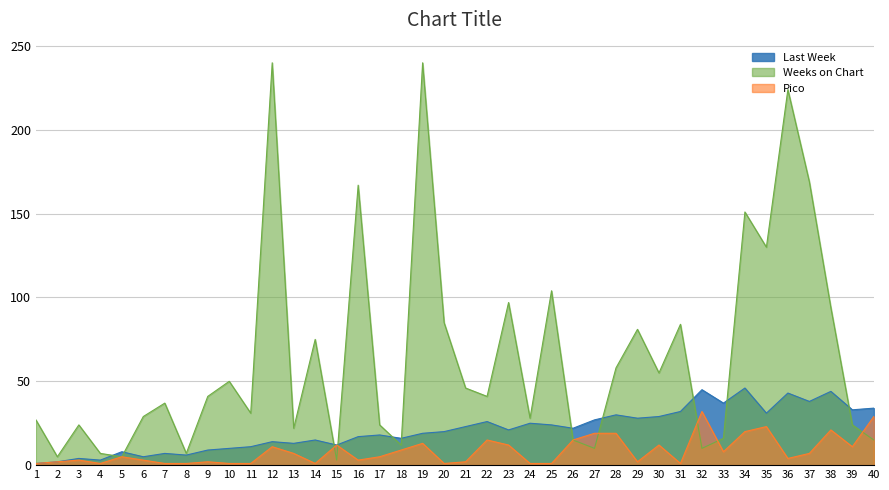

Rank the series by their maximum value, from lowest to highest.

Pico, Last Week, Weeks on Chart